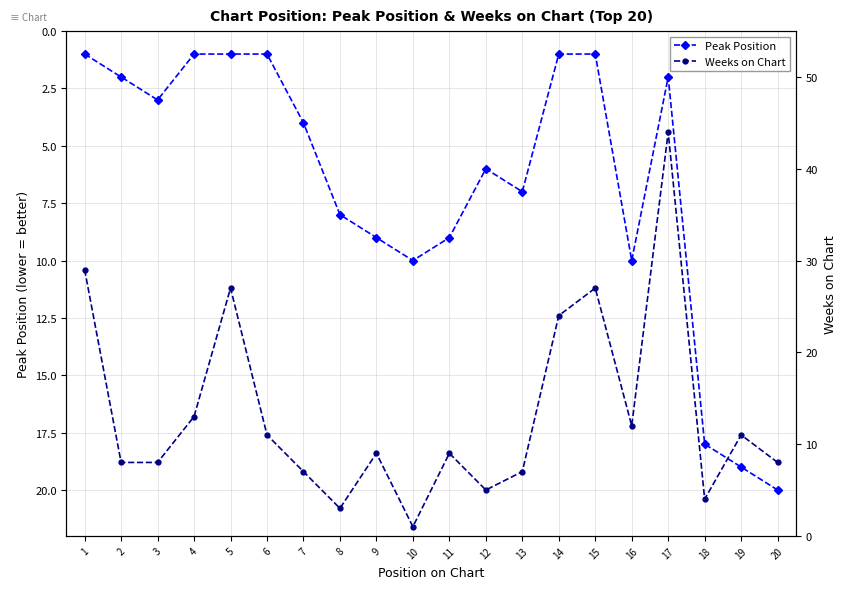

At which category does the chart reach its minimum across all series?

1